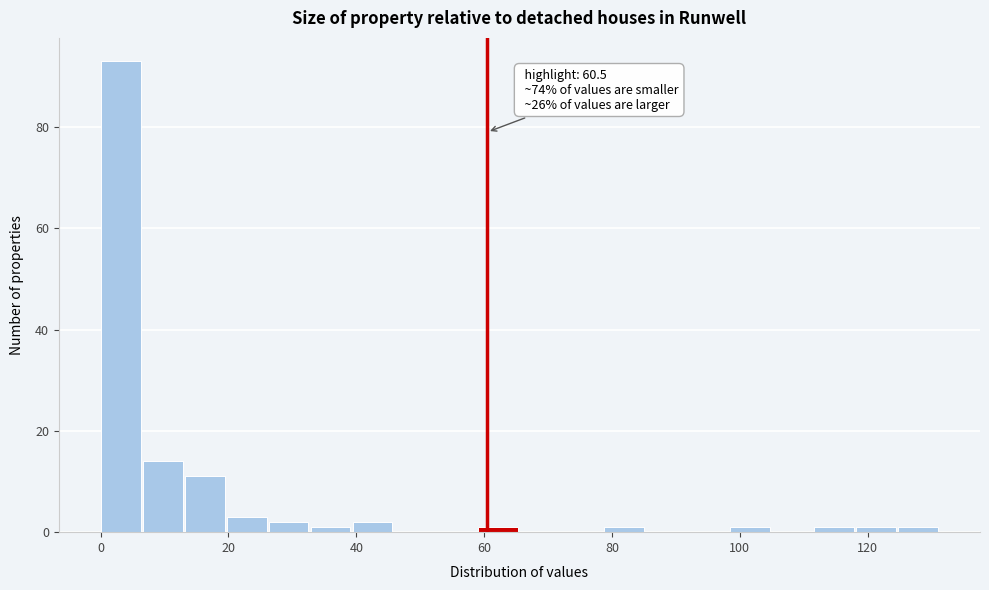

Around what value on the x-axis is the tallest bar? Give the approximate position of its centre, as read against the axis.

4